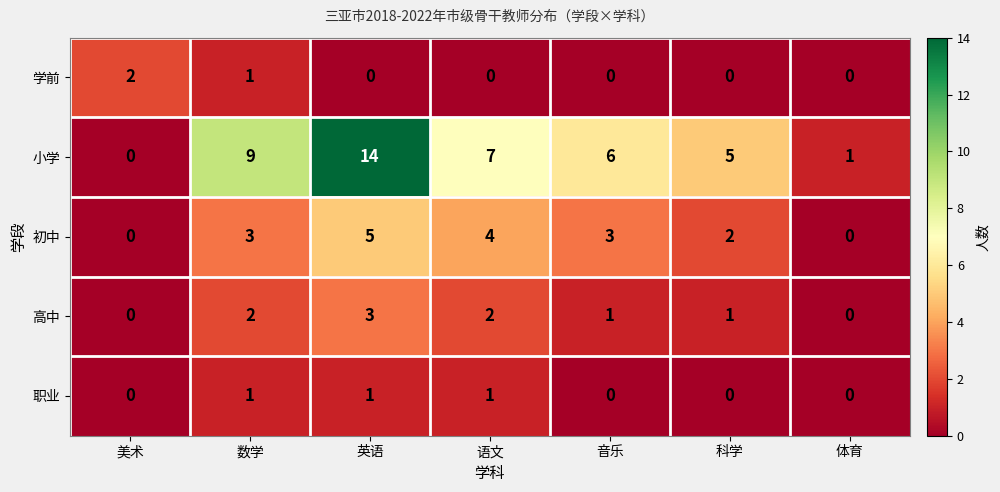

How many values in 高中 are above zero?

5